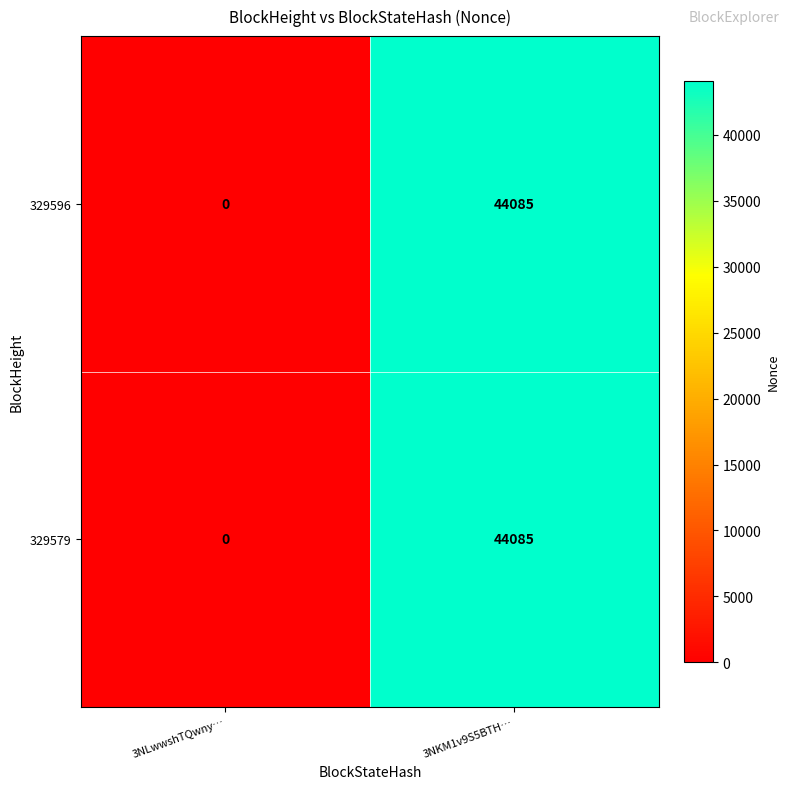

Where is 329579 nearest to the value 22042?

3NLwwshTQwny…